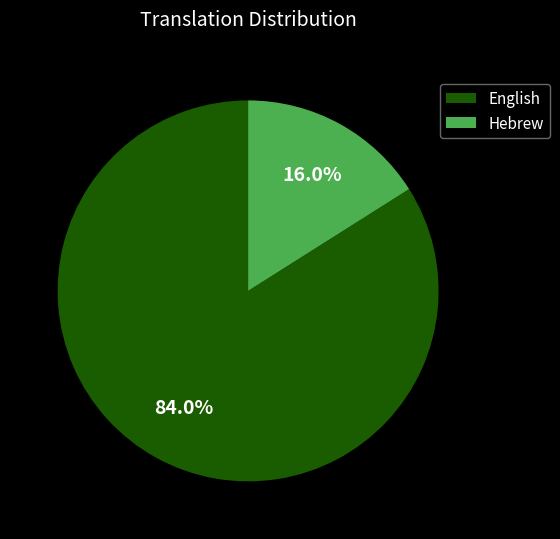

To the nearest percent, what is the difference between the largest and smallest slice percentages?

68%